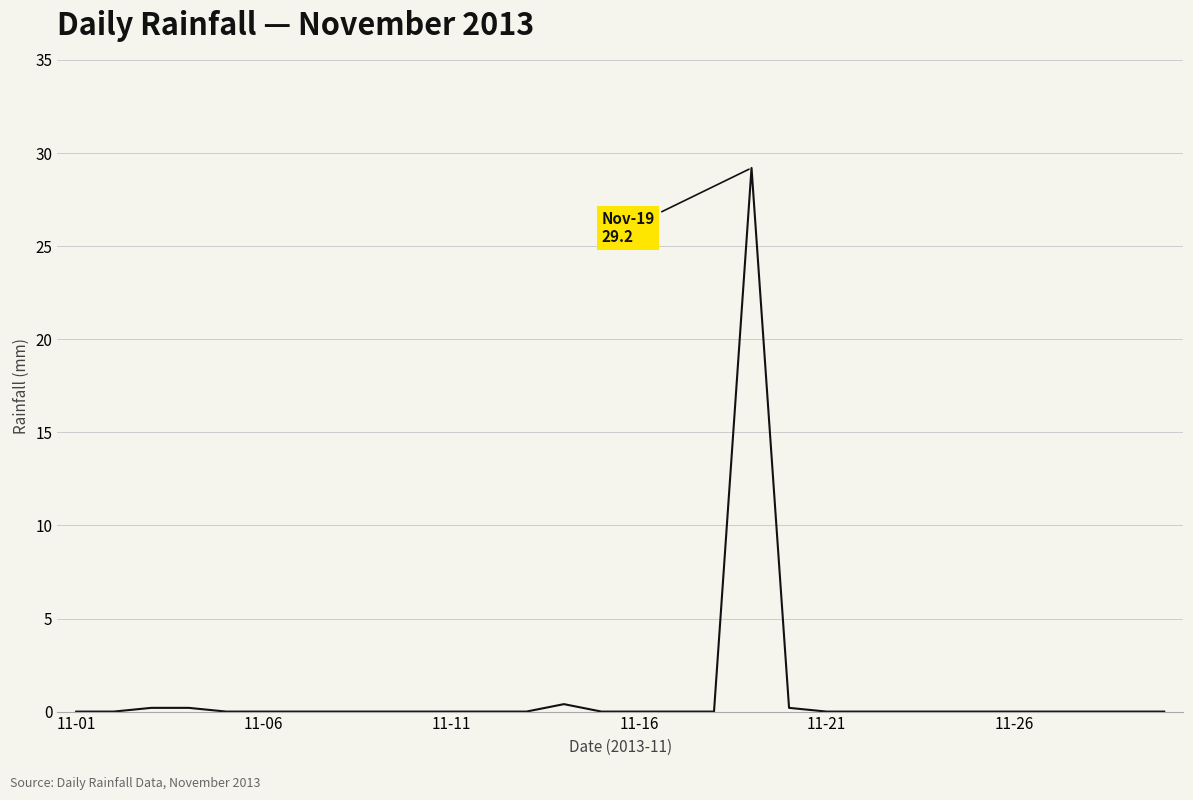

What is the greatest value displayed?

29.2